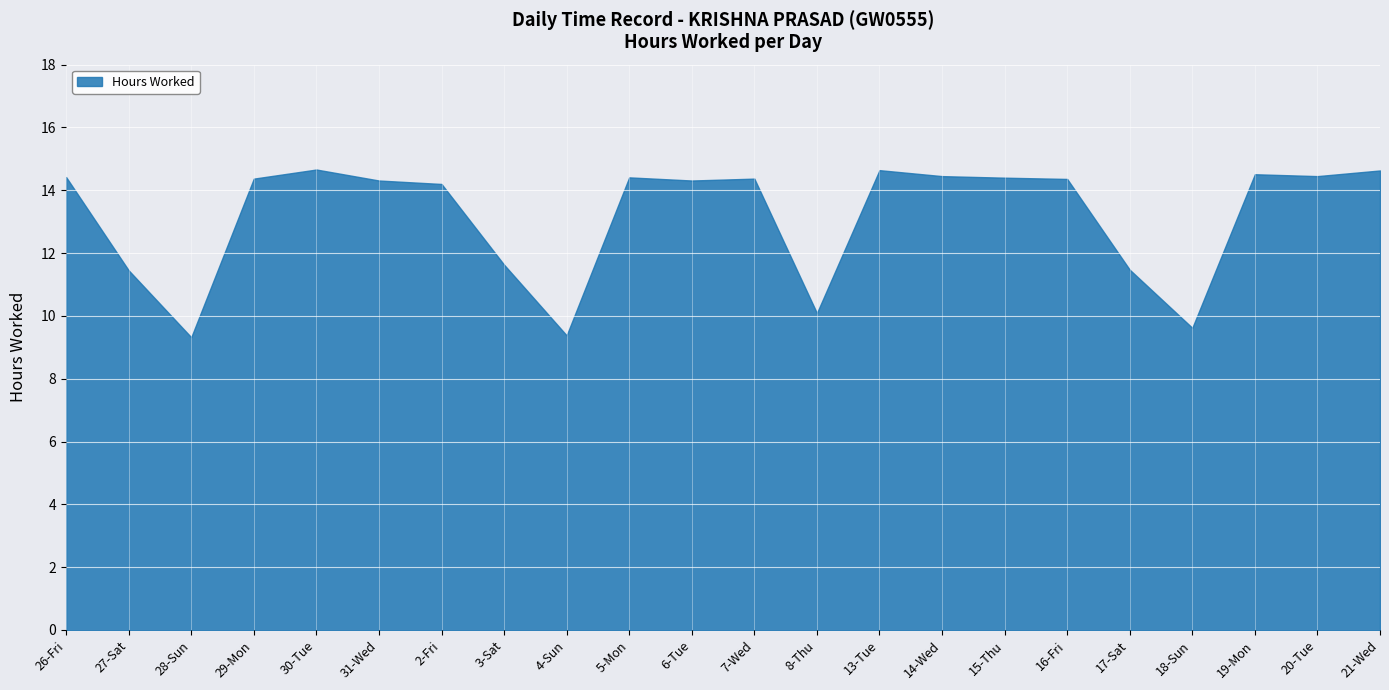

The chart shows a value of 5.5 at 8-Thu. True or false?

False